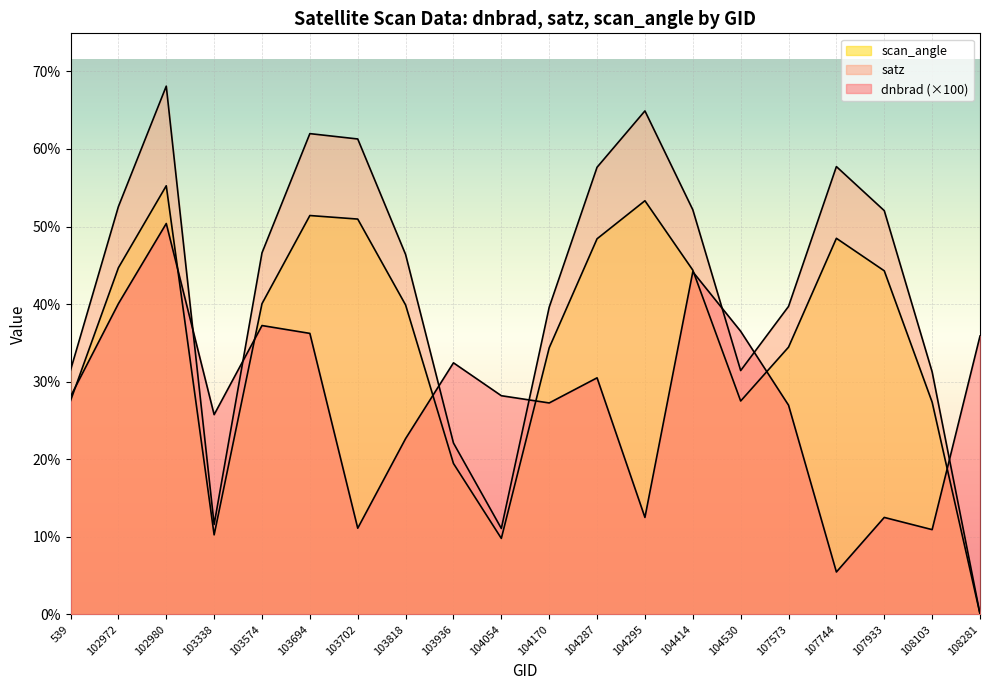

How many interior local peaks does the satz series have?

4